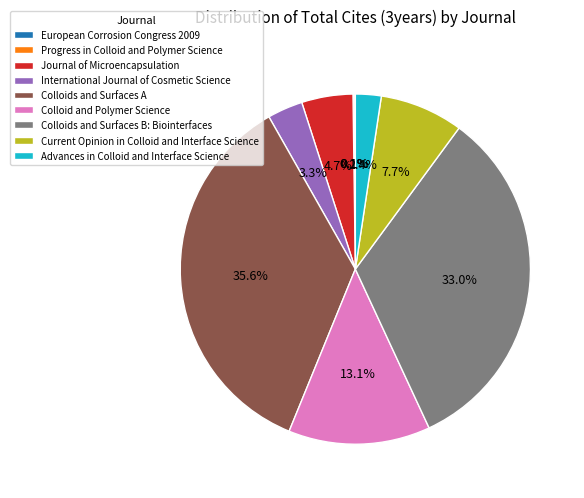

To the nearest percent, what is the difference between the largest and smallest slice percentages?

36%